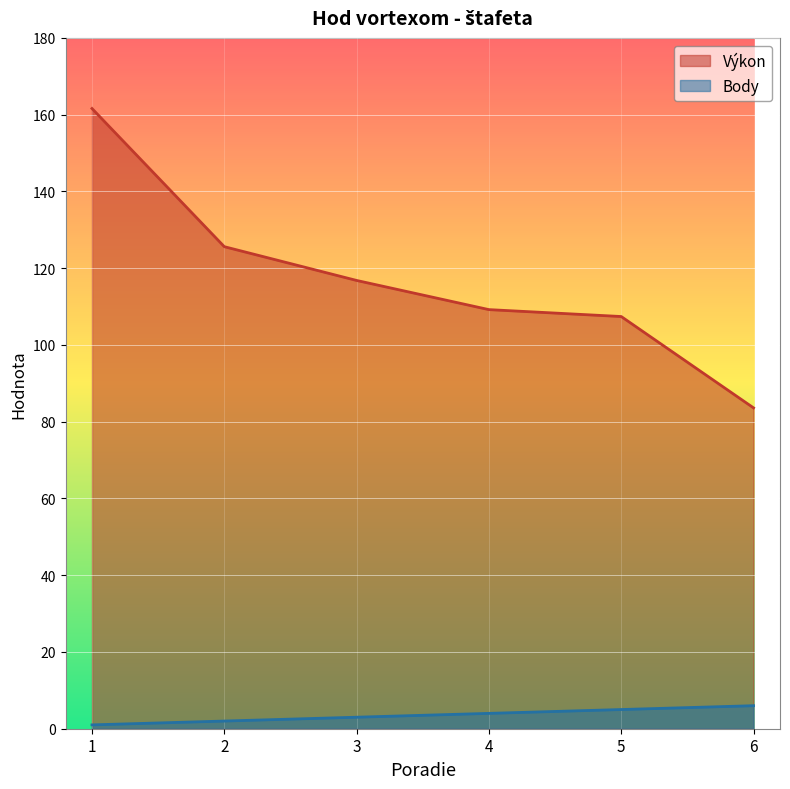

True or false: Výkon has a value of 165.0 at 3.

False